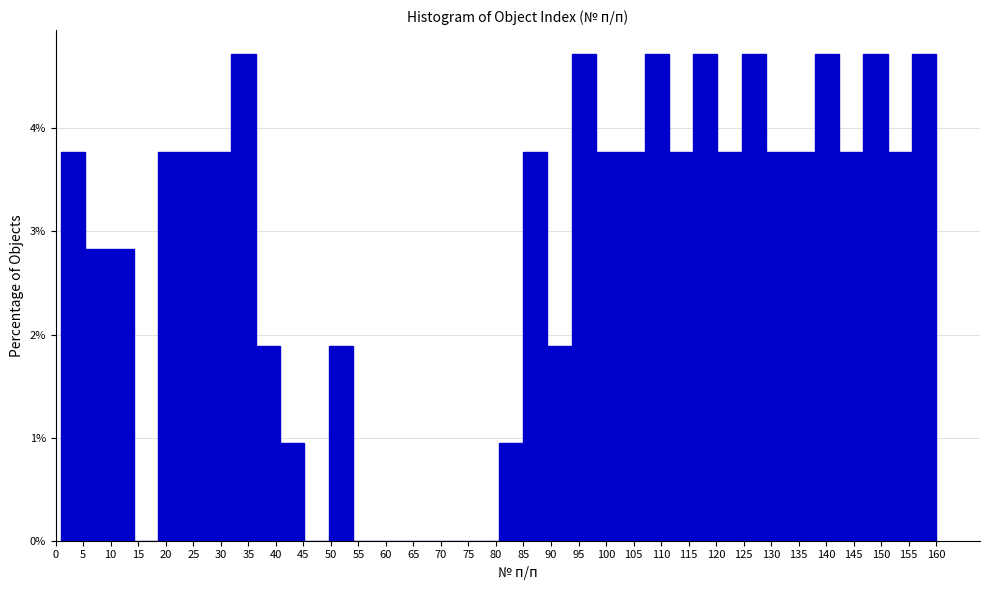

Reading left to right, transcribe this chart: for each bar, give the range it covers on the x-axis and its height. Neither the bar edges nor the heights are printed on the chart, so give them approximately, as read against the axes.

1.0 to 5.5: 3.8
5.5 to 10.0: 2.8
10.0 to 14.5: 2.8
14.5 to 18.5: 0
18.5 to 23.0: 3.8
23.0 to 27.5: 3.8
27.5 to 32.0: 3.8
32.0 to 36.5: 4.7
36.5 to 41.0: 1.9
41.0 to 45.0: 0.9
45.0 to 49.5: 0
49.5 to 54.0: 1.9
54.0 to 58.5: 0
58.5 to 63.0: 0
63.0 to 67.5: 0
67.5 to 71.5: 0
71.5 to 76.0: 0
76.0 to 80.5: 0
80.5 to 85.0: 0.9
85.0 to 89.5: 3.8
89.5 to 94.0: 1.9
94.0 to 98.0: 4.7
98.0 to 102.5: 3.8
102.5 to 107.0: 3.8
107.0 to 111.5: 4.7
111.5 to 116.0: 3.8
116.0 to 120.5: 4.7
120.5 to 124.5: 3.8
124.5 to 129.0: 4.7
129.0 to 133.5: 3.8
133.5 to 138.0: 3.8
138.0 to 142.5: 4.7
142.5 to 147.0: 3.8
147.0 to 151.0: 4.7
151.0 to 155.5: 3.8
155.5 to 160.0: 4.7